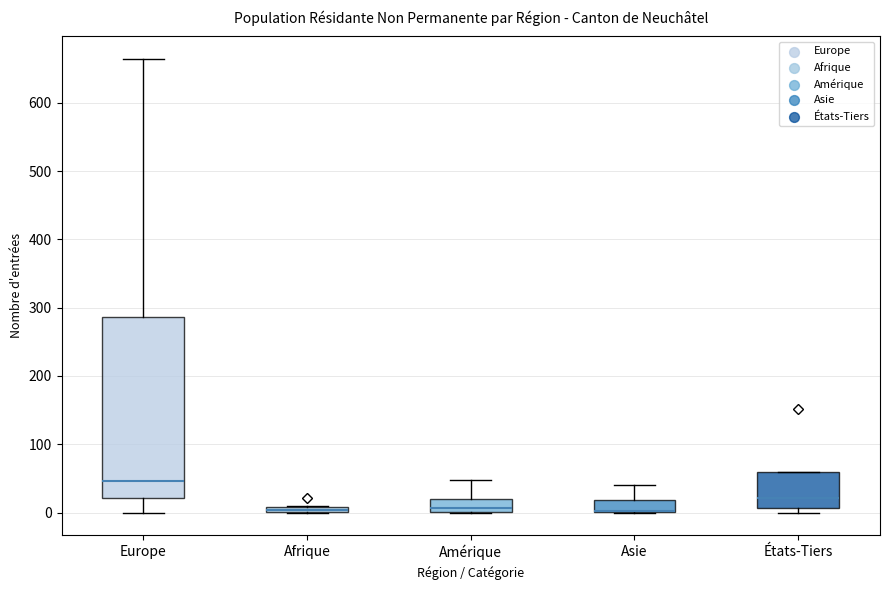

Where is the upper edge of the box for Afrique on the y-axis? The values are not printed on the chart, so give them approximately, as read against the axis.

10